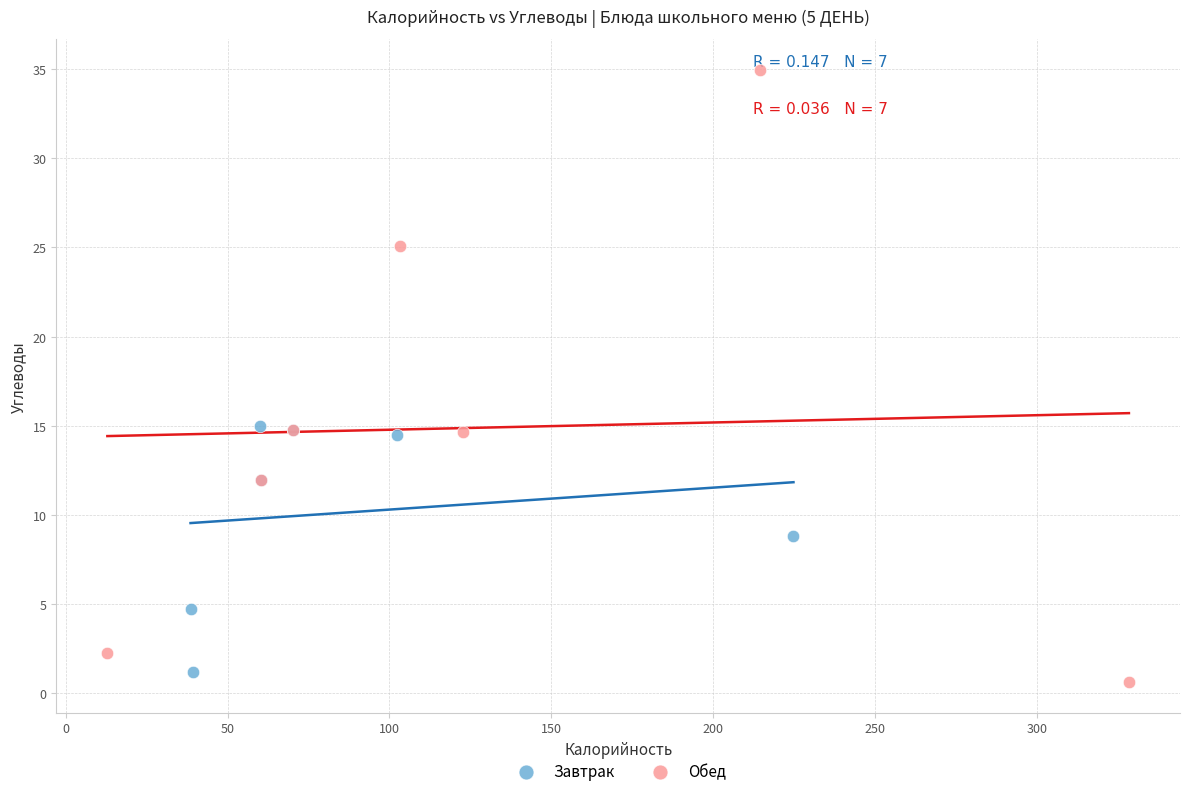

What are all the series names shown in the legend?

Завтрак, Обед